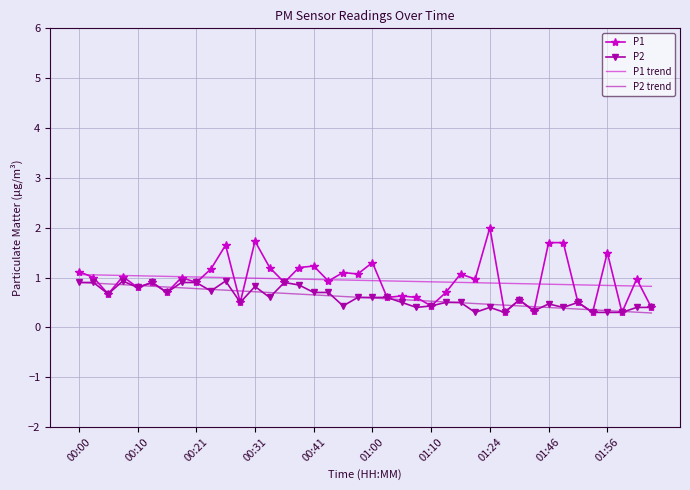

What is the maximum value for P1?

2.0